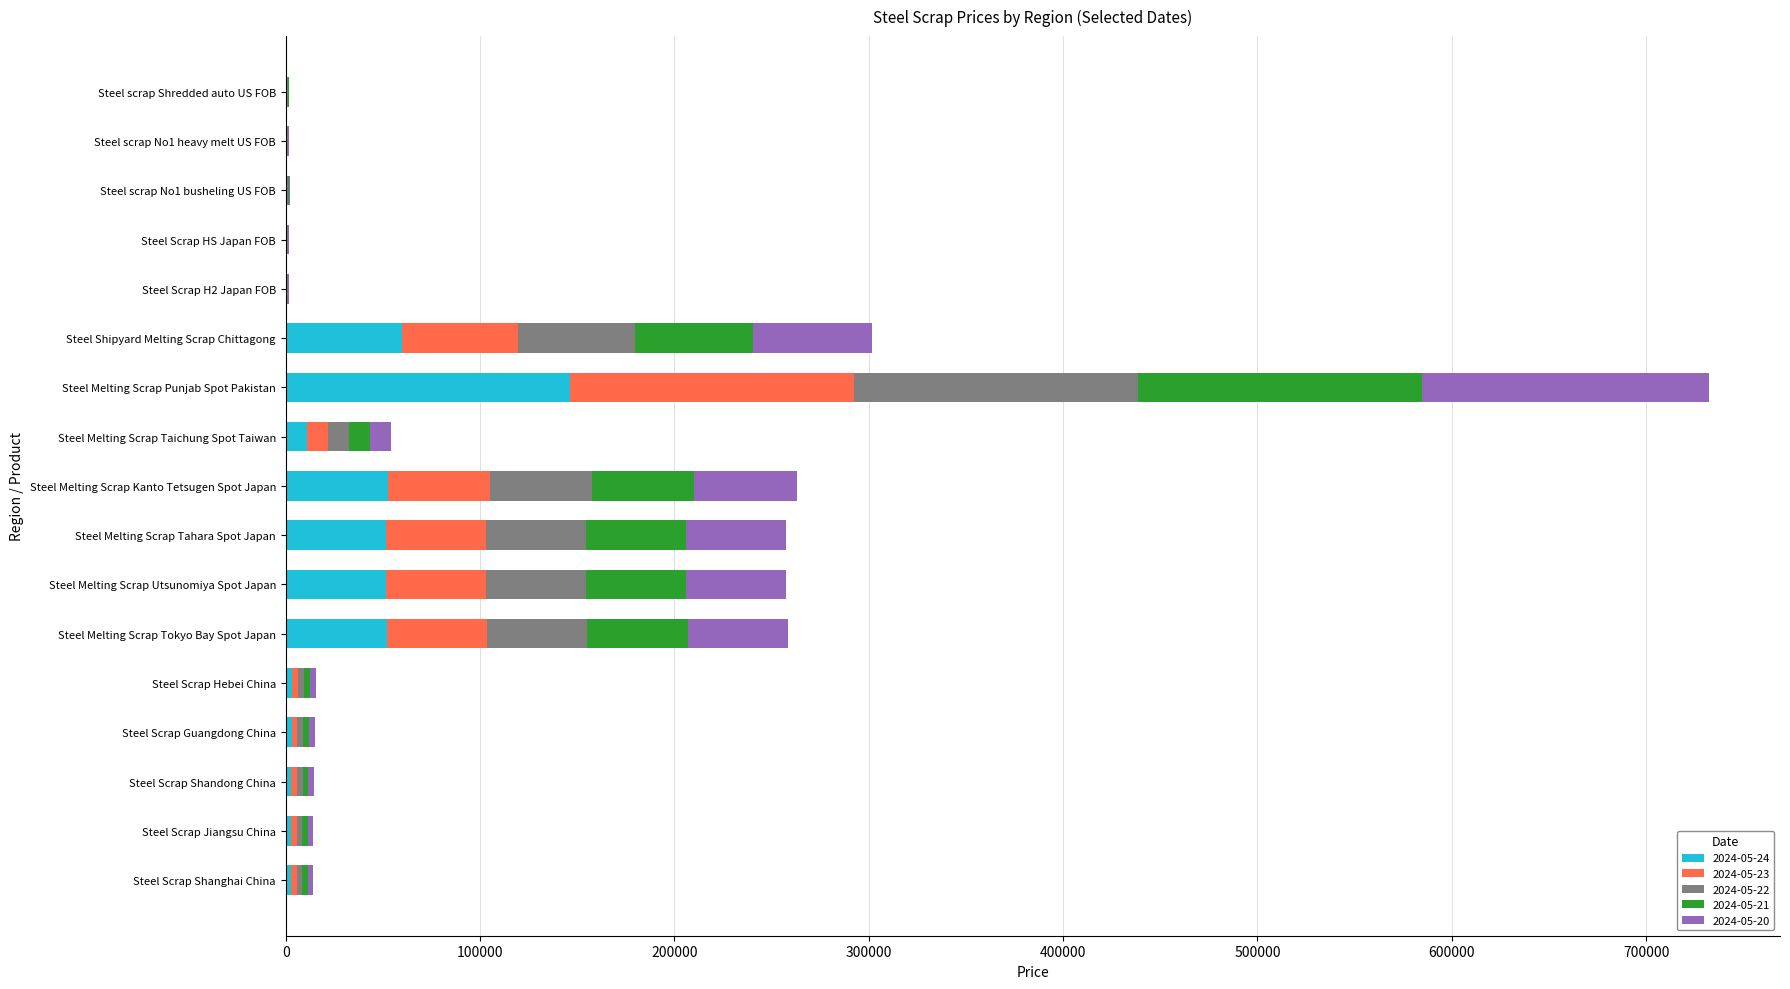

The 2024-05-24 series shows 146200.0 at Steel Melting Scrap Punjab Spot Pakistan. True or false?

True